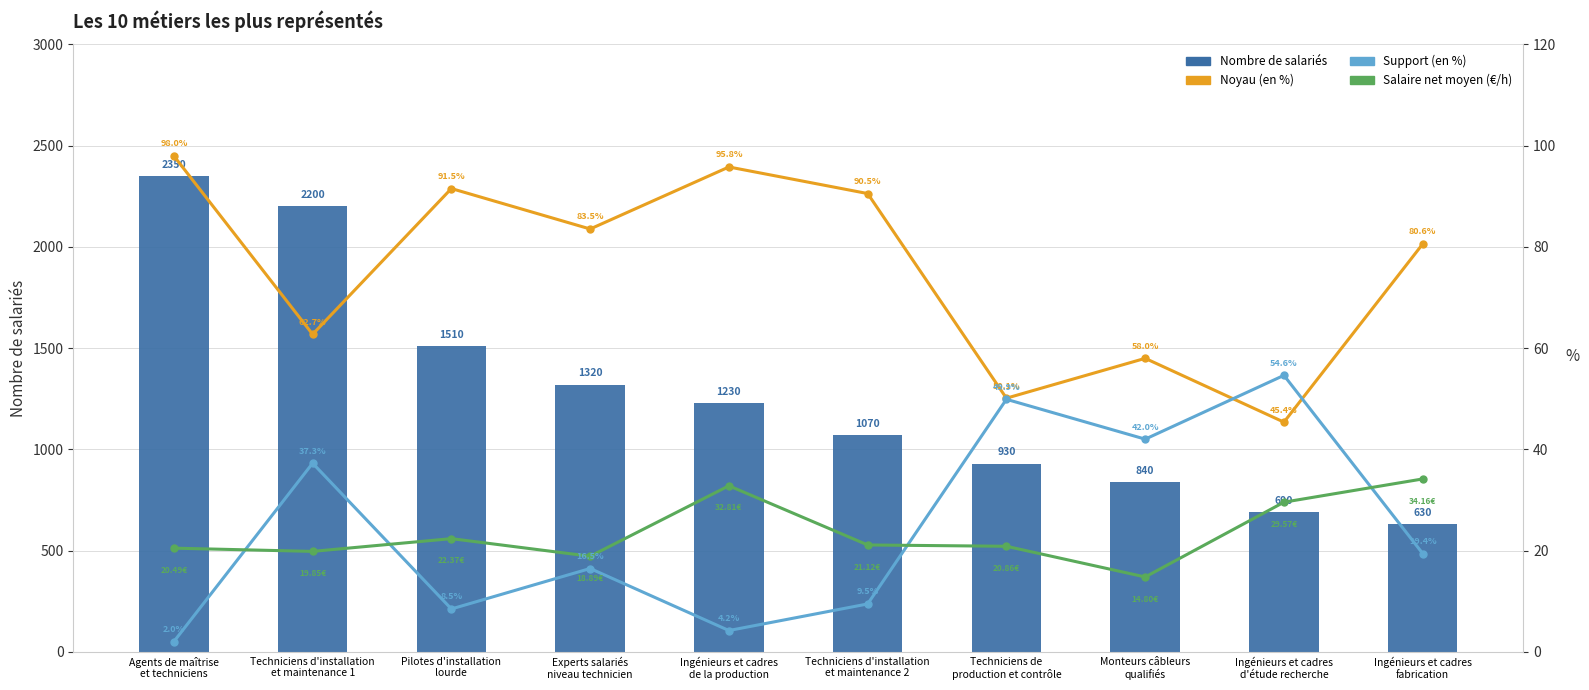

The value of Nombre de salariés at Pilotes d'installation
lourde is 2055.3. True or false?

False